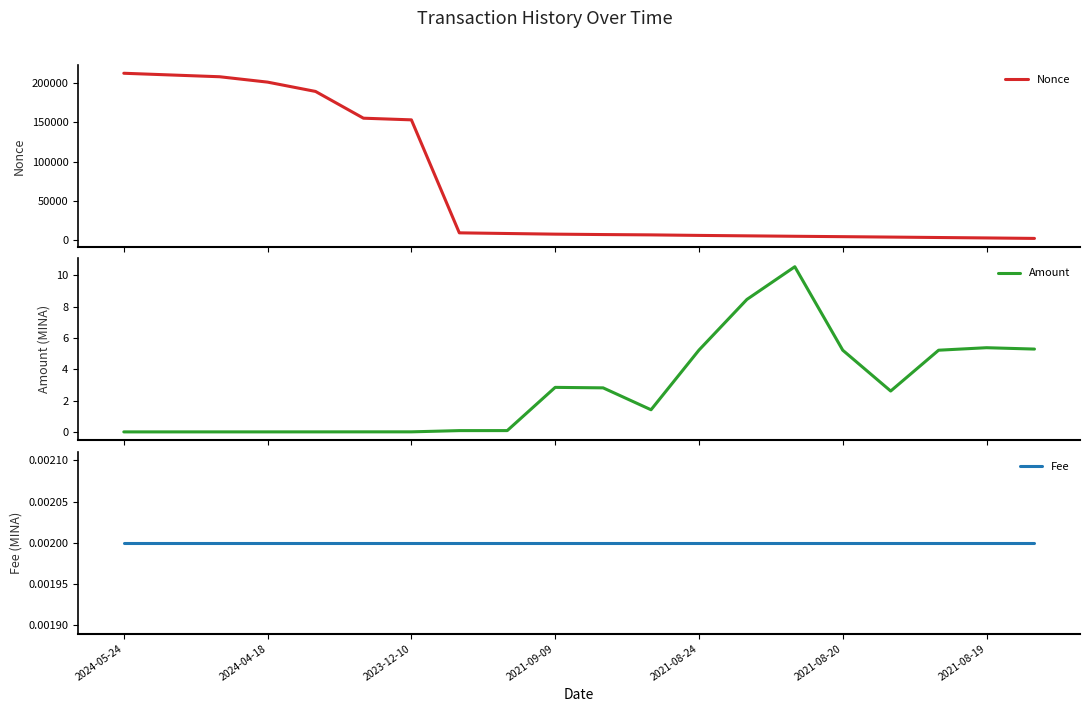

In Amount, how many points are lower than both neighbors (excluding endpoints)?

2